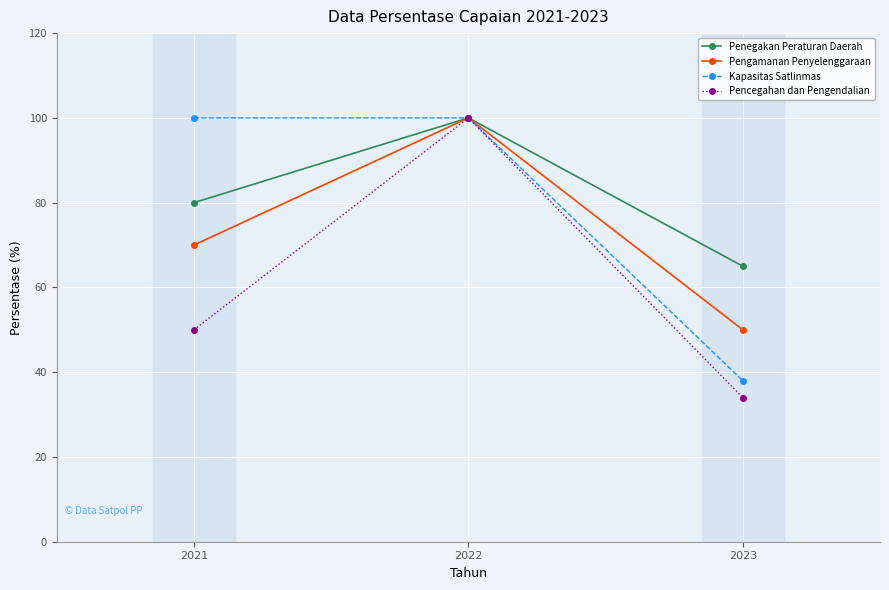

Reading right to left, transcribe all the data shown in this chart.

Penegakan Peraturan Daerah: 2023=65	2022=100	2021=80
Pengamanan Penyelenggaraan: 2023=50	2022=100	2021=70
Kapasitas Satlinmas: 2023=38	2022=100	2021=100
Pencegahan dan Pengendalian: 2023=34	2022=100	2021=50